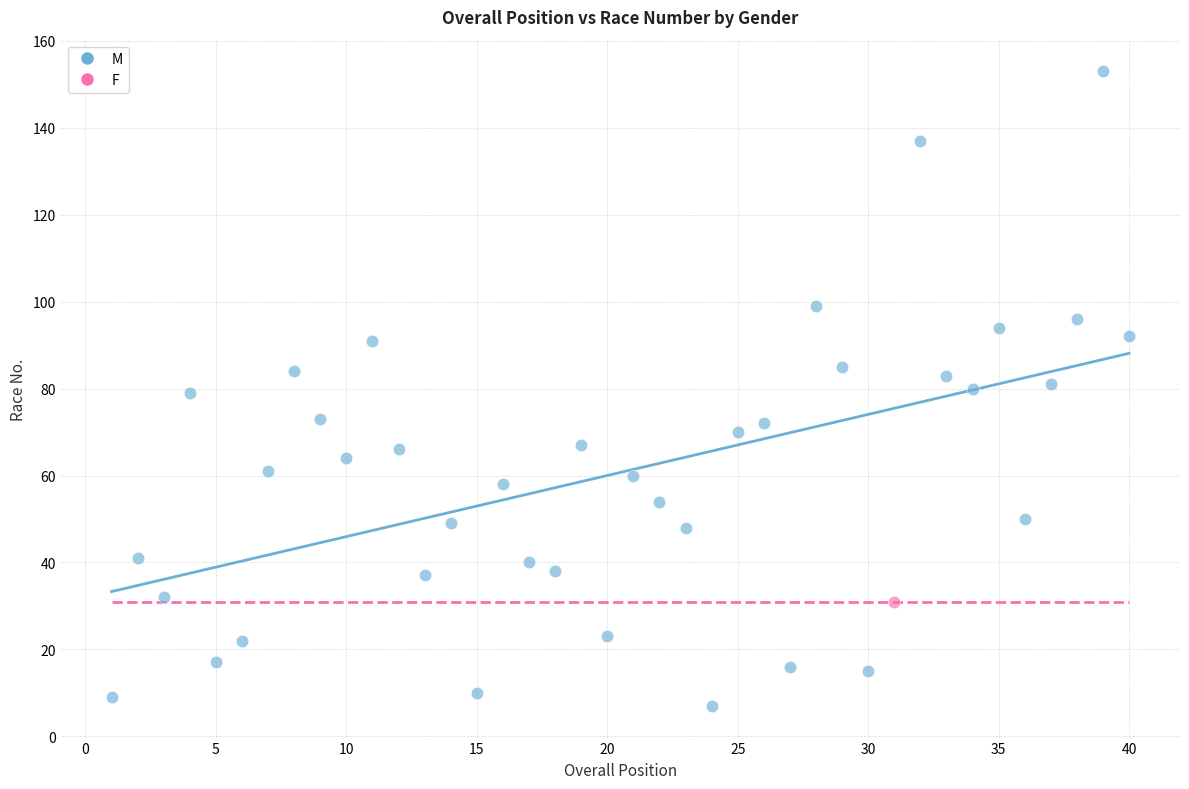

What are all the series names shown in the legend?

M, F